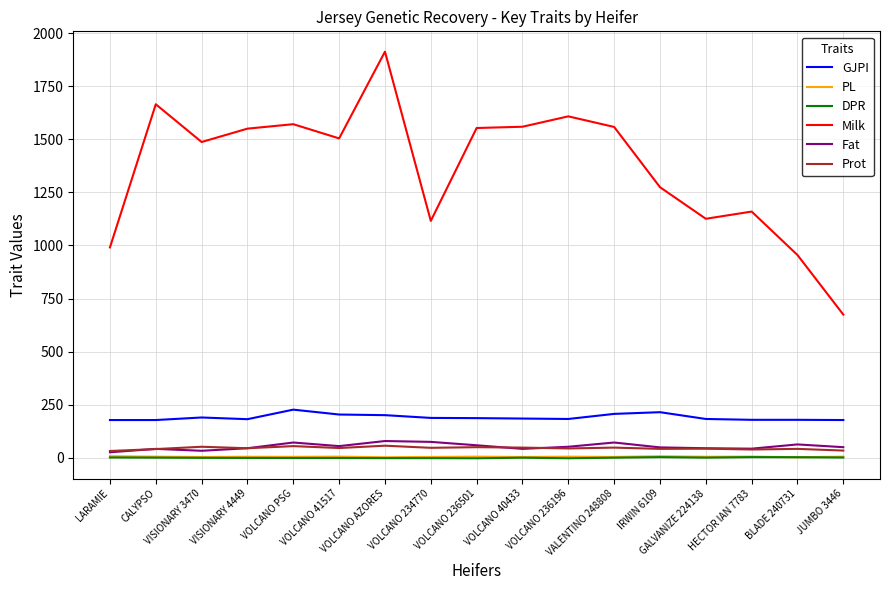

True or false: DPR and GJPI intersect in this chart.

False